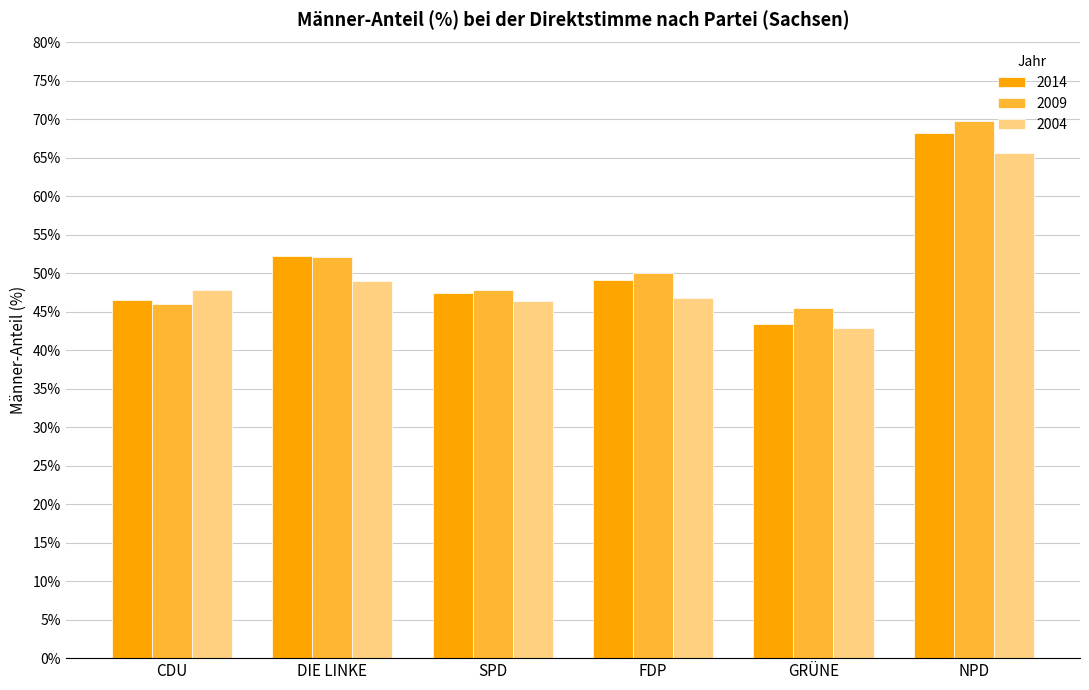

Read the 2014 value at CDU.

46.5